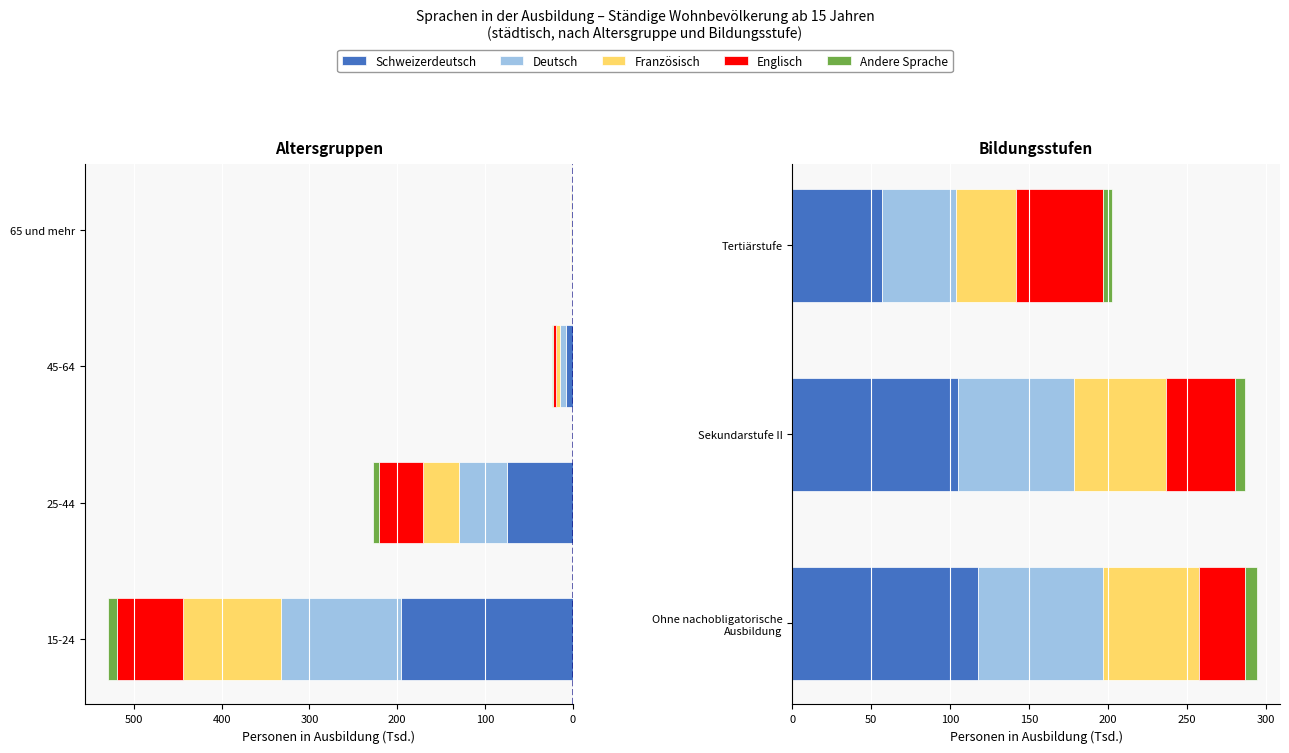

How many data points does each series have?

3